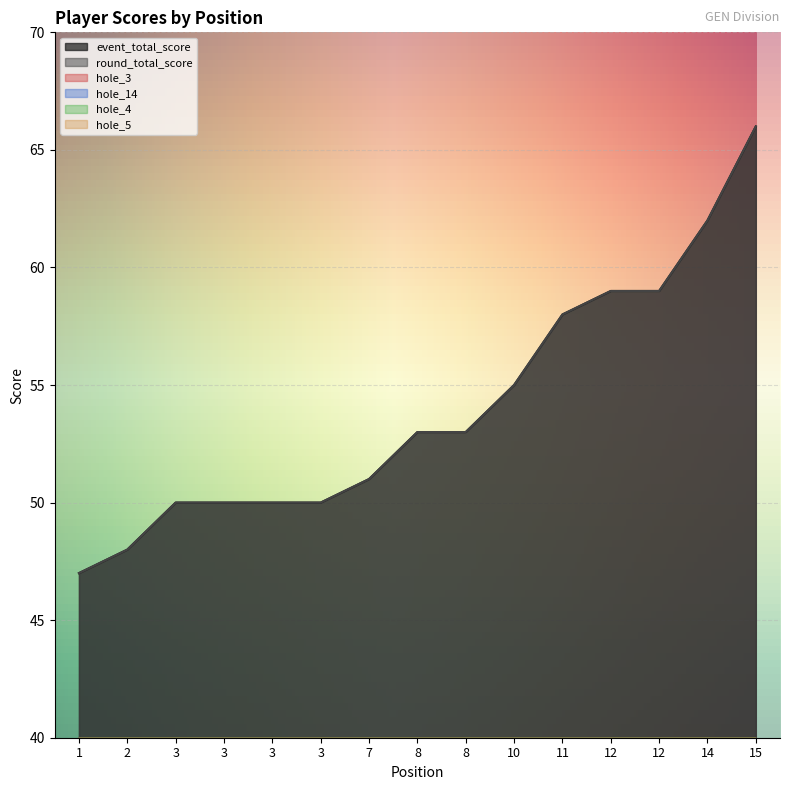

Reading left to right, list all the values displayed in this chart.

event_total_score: 1=47	2=48	3=50	3=50	3=50	3=50	7=51	8=53	8=53	10=55	11=58	12=59	12=59	14=62	15=66
round_total_score: 1=47	2=48	3=50	3=50	3=50	3=50	7=51	8=53	8=53	10=55	11=58	12=59	12=59	14=62	15=66
hole_3: 1=3	2=3	3=3	3=3	3=3	3=3	7=3	8=2	8=4	10=4	11=5	12=3	12=3	14=3	15=6
hole_14: 1=3	2=3	3=4	3=3	3=3	3=3	7=2	8=4	8=4	10=4	11=4	12=4	12=5	14=5	15=7
hole_4: 1=3	2=4	3=2	3=4	3=3	3=2	7=4	8=3	8=3	10=3	11=3	12=5	12=3	14=3	15=2
hole_5: 1=5	2=3	3=2	3=3	3=2	3=2	7=3	8=5	8=2	10=3	11=2	12=2	12=3	14=4	15=5